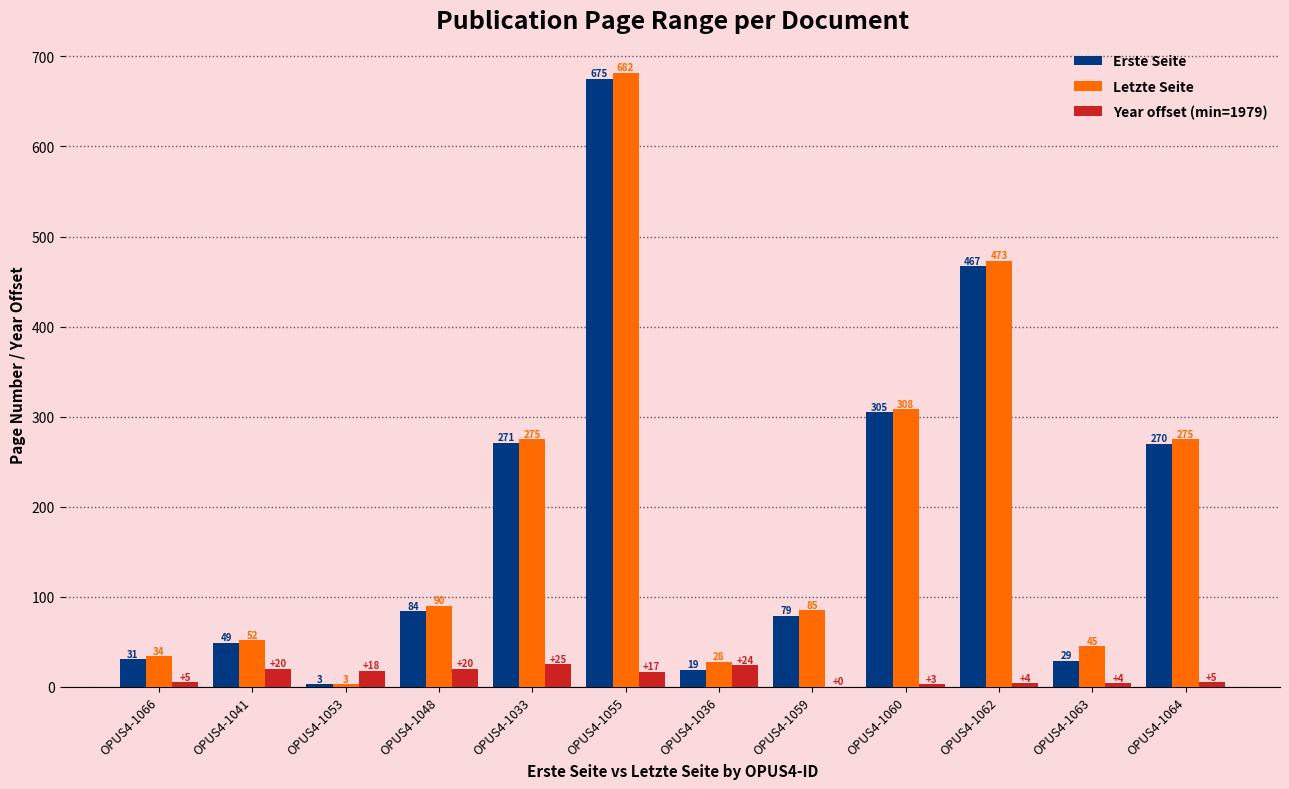

The value of Erste Seite at OPUS4-1033 is 58. True or false?

False